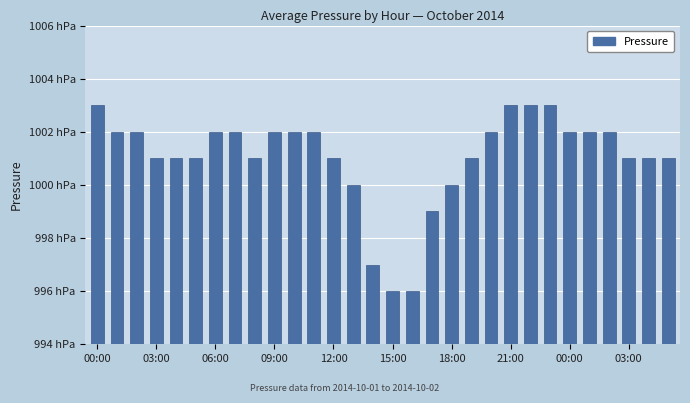

How many series are shown in this chart?

1